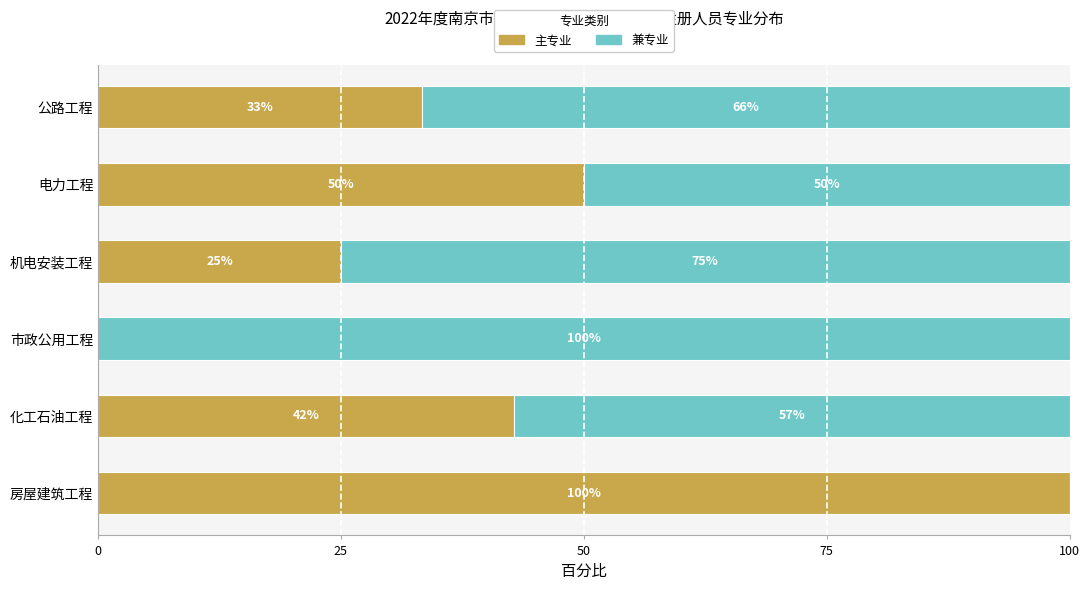

The 主专业 series shows 19.6 at 公路工程. True or false?

False